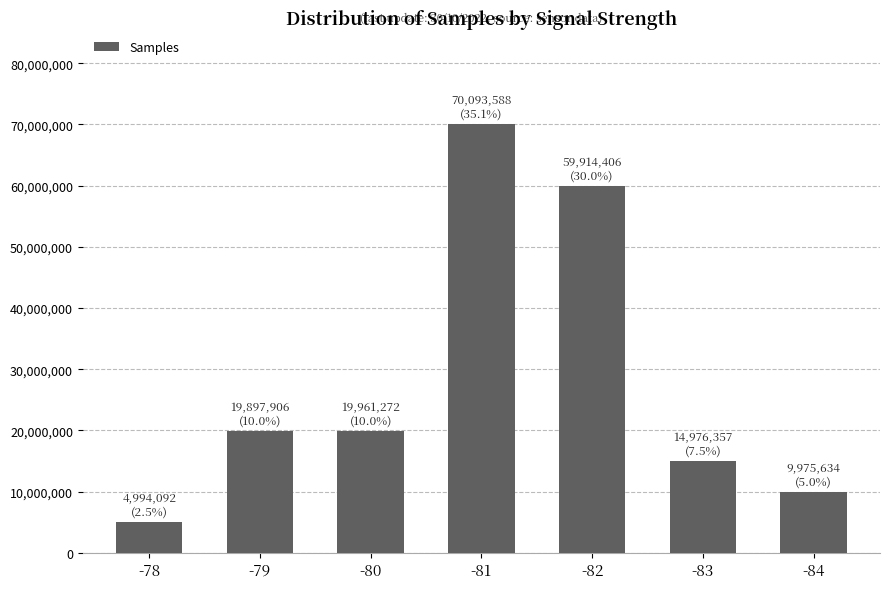

What is the value of the 1st bar from the left?

4994092